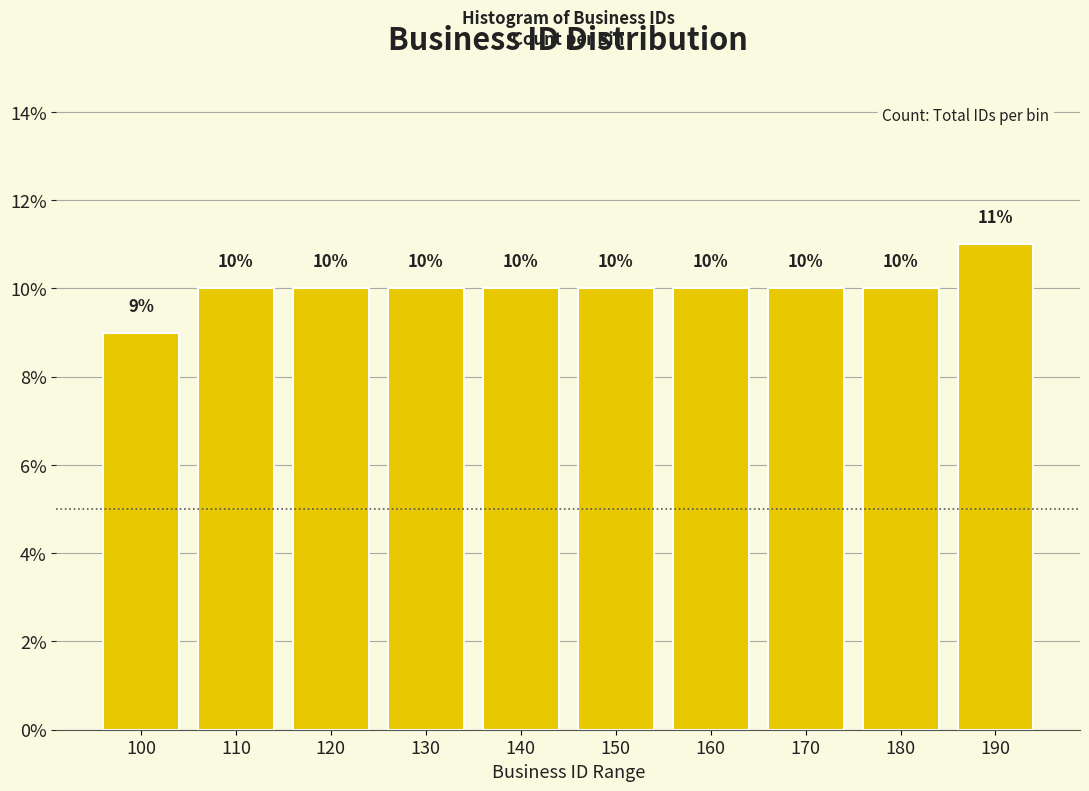

Reading left to right, transcribe all the data shown in this chart.

100=9	110=10	120=10	130=10	140=10	150=10	160=10	170=10	180=10	190=11